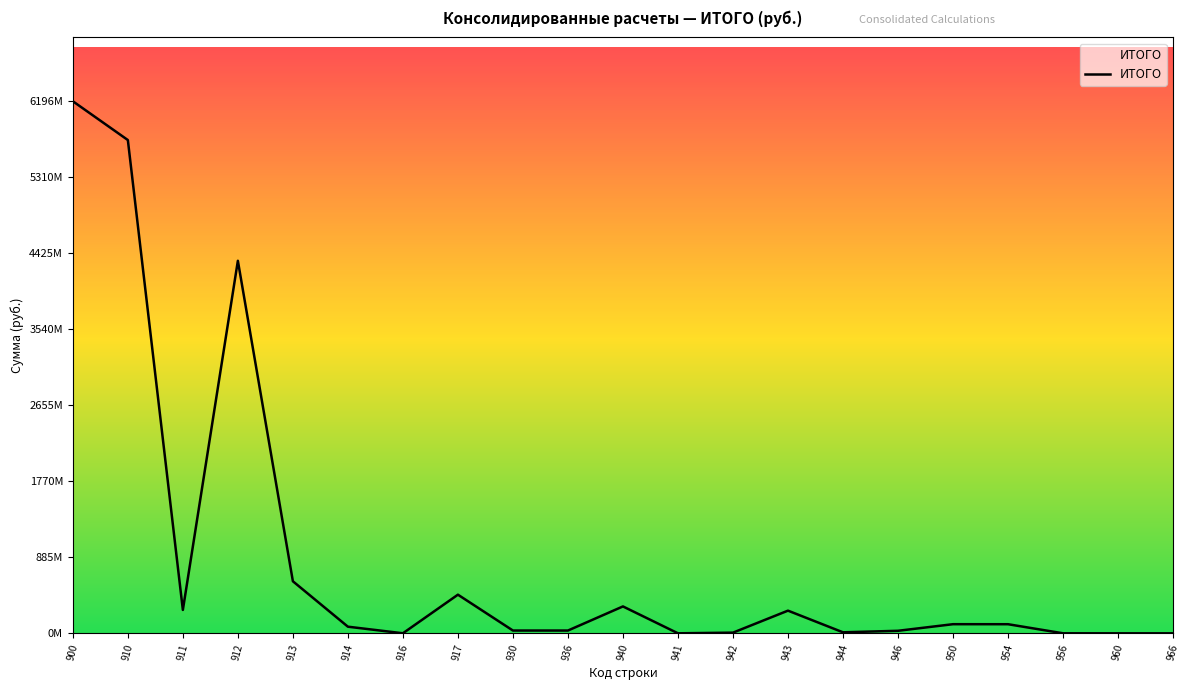

Does the chart have visible grid lines?

No